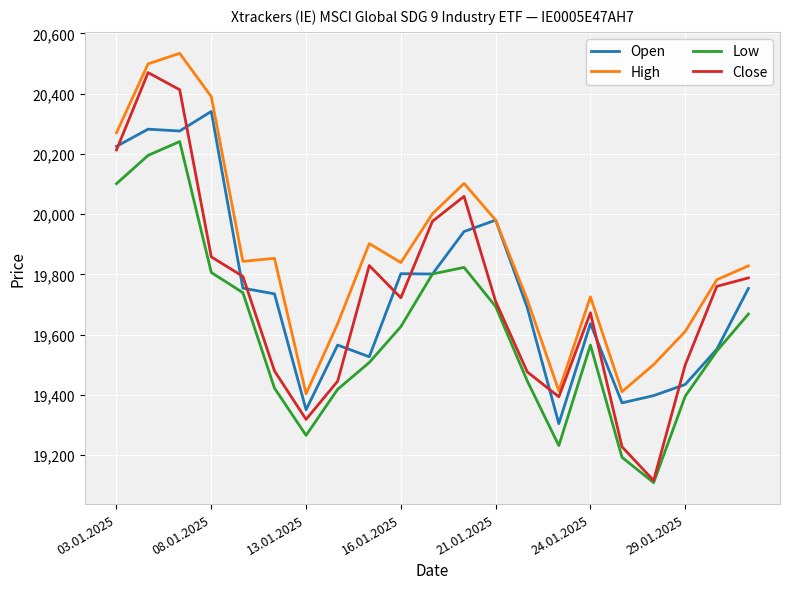

Which series has the largest total across all categories?

High